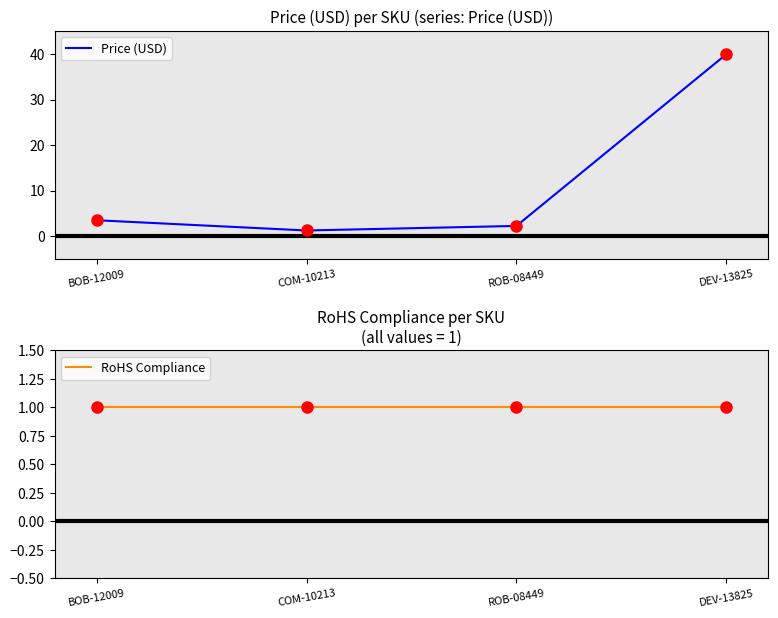

At how many categories does at least one series exceed 18?

1